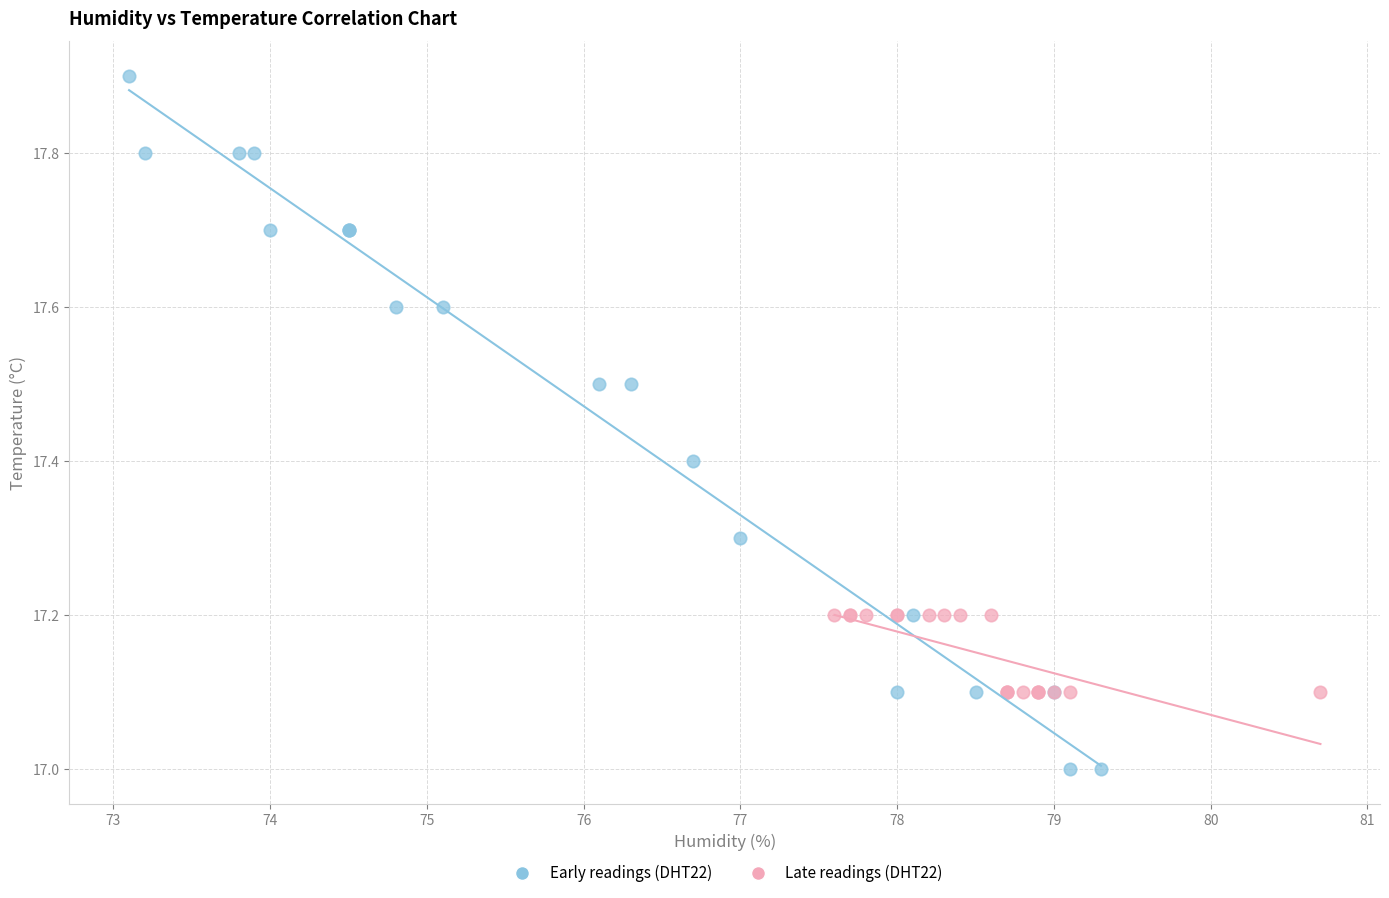

Which series has the widest spread of Y values?

Early readings (DHT22)